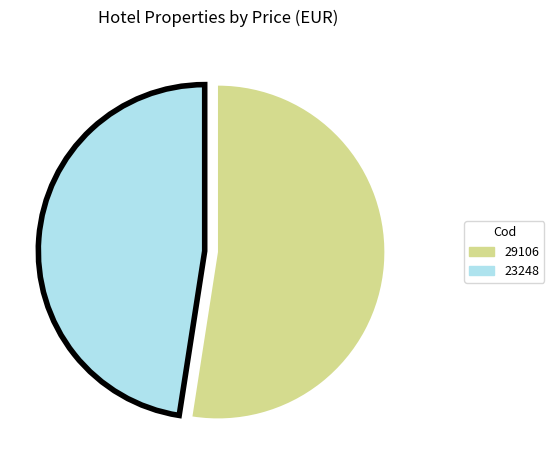

Rank the categories by value from highest to lowest.

29106, 23248